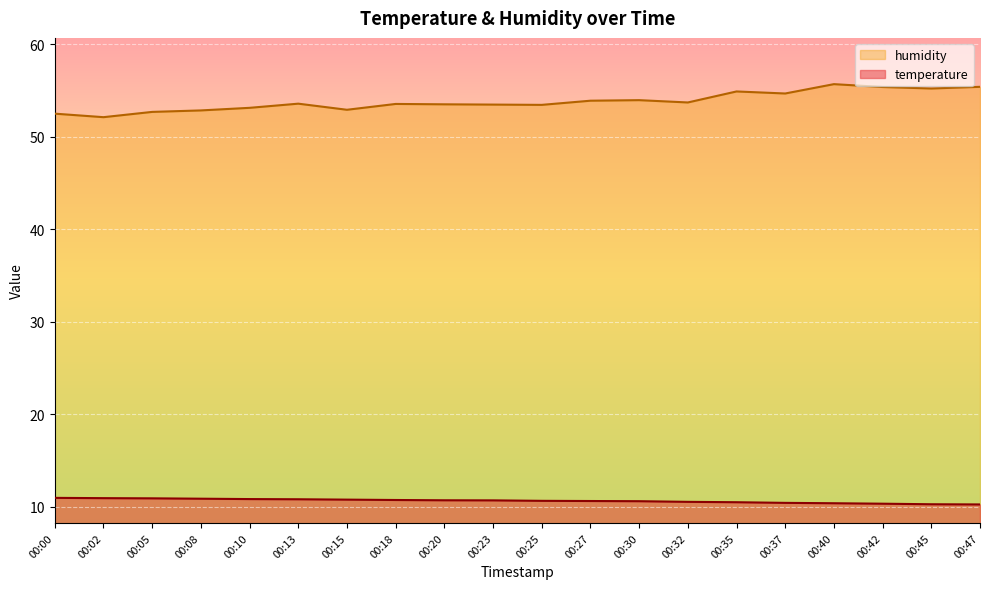

At how many categories does at least one series exceed 54?

6